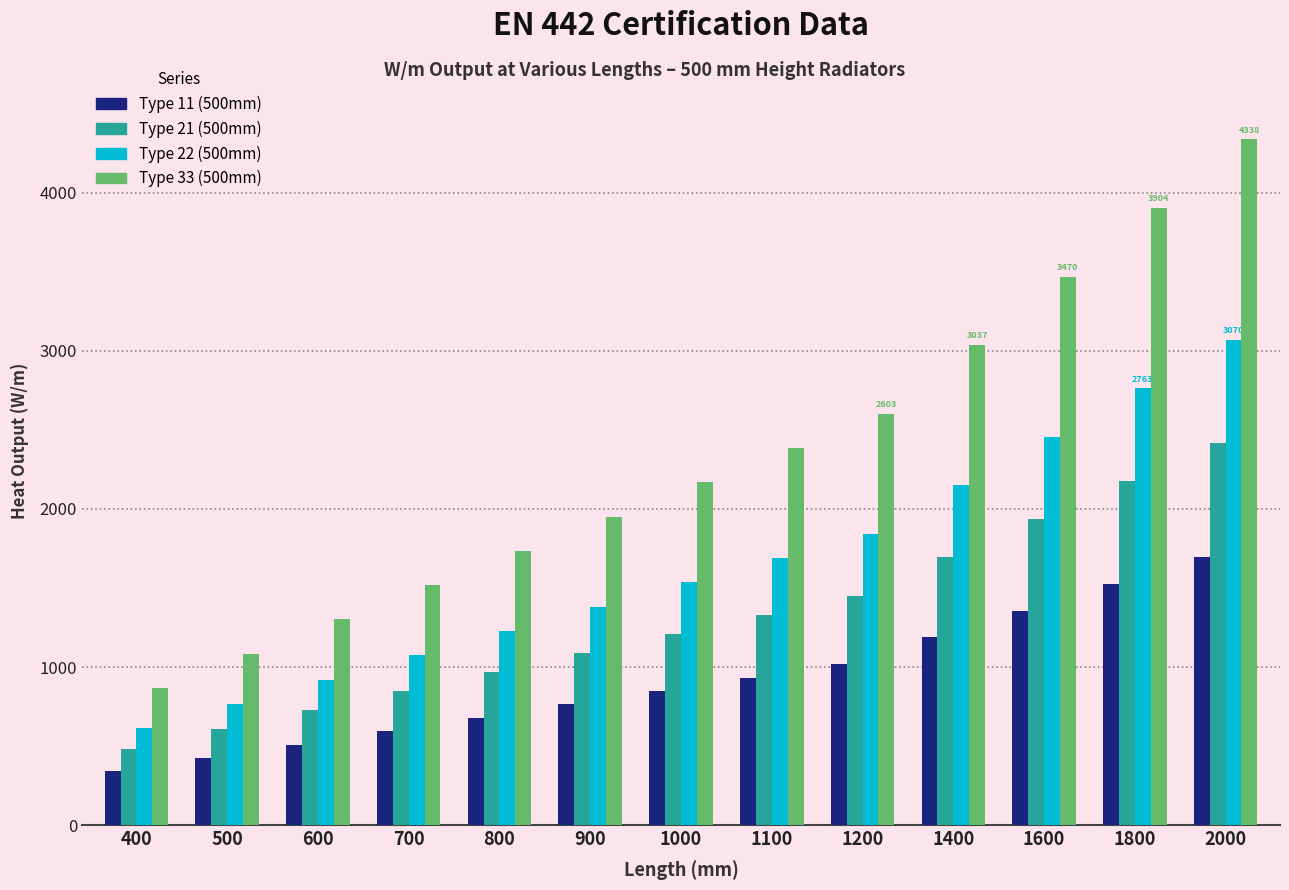

Are the bars grouped side by side (vs. stacked)?

Yes